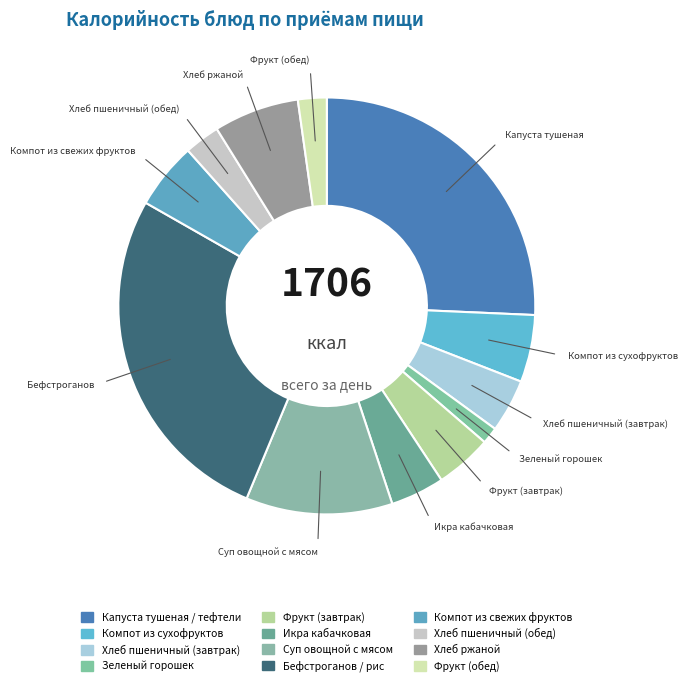

Combined, do Компот из свежих фруктов and Икра кабачковая account for over 50%?

No